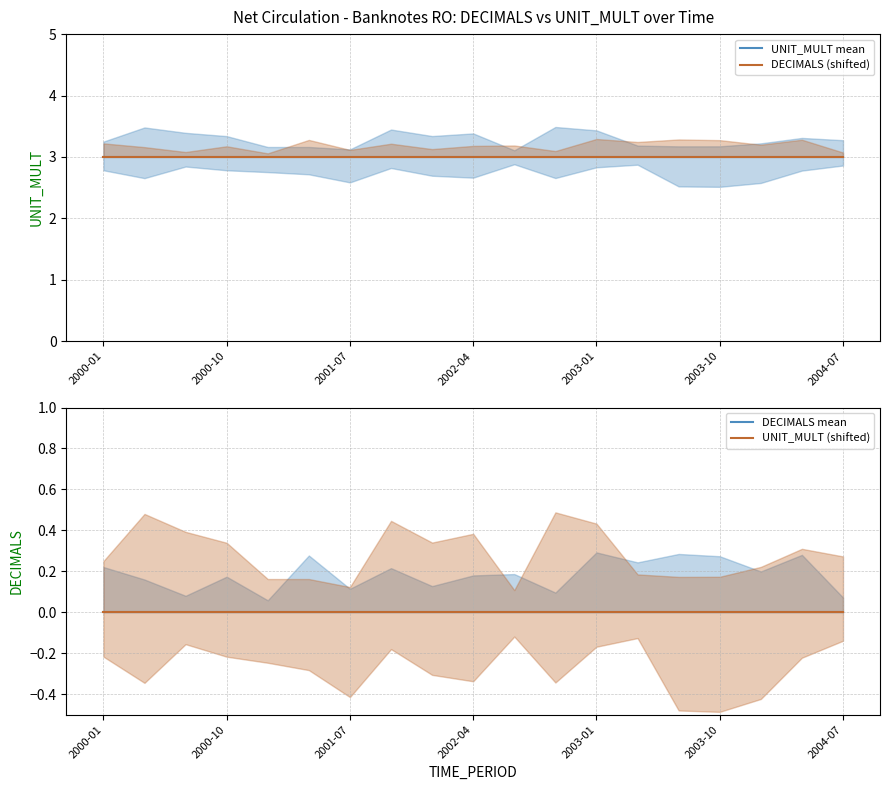

What are all the series names shown in the legend?

UNIT_MULT mean, DECIMALS (shifted), DECIMALS mean, UNIT_MULT (shifted)